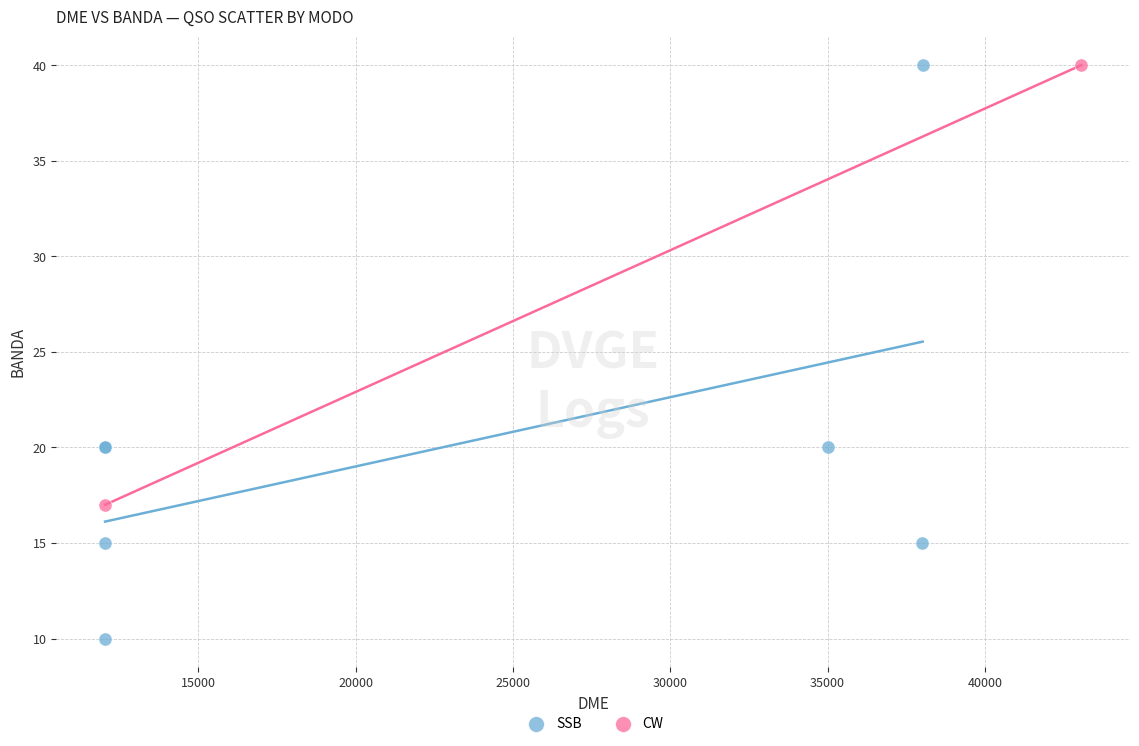

What are all the series names shown in the legend?

SSB, CW